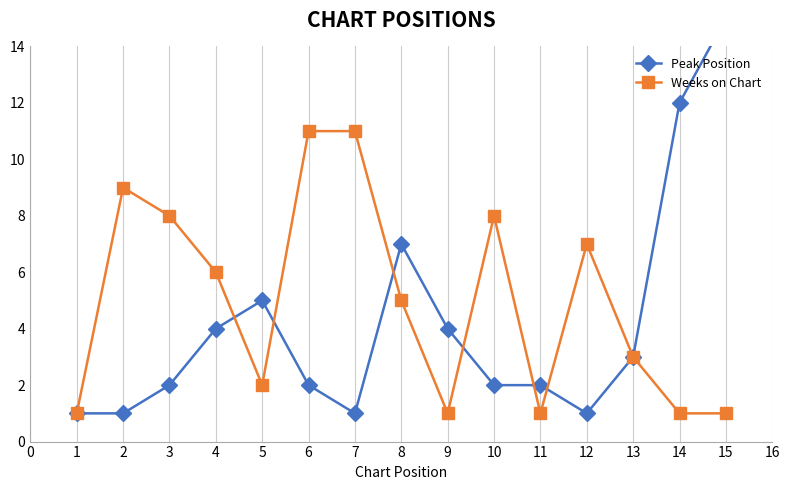

What is the minimum value for Weeks on Chart?

1